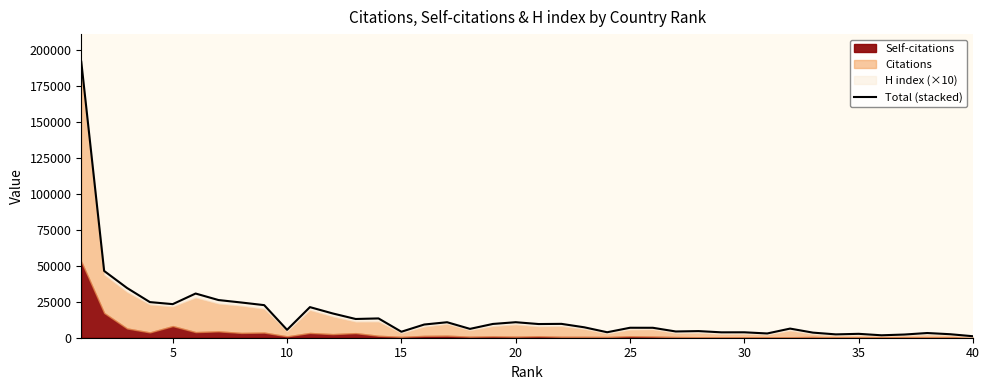

How many interior local peaks (higher than both neighbors) does the data have?

12